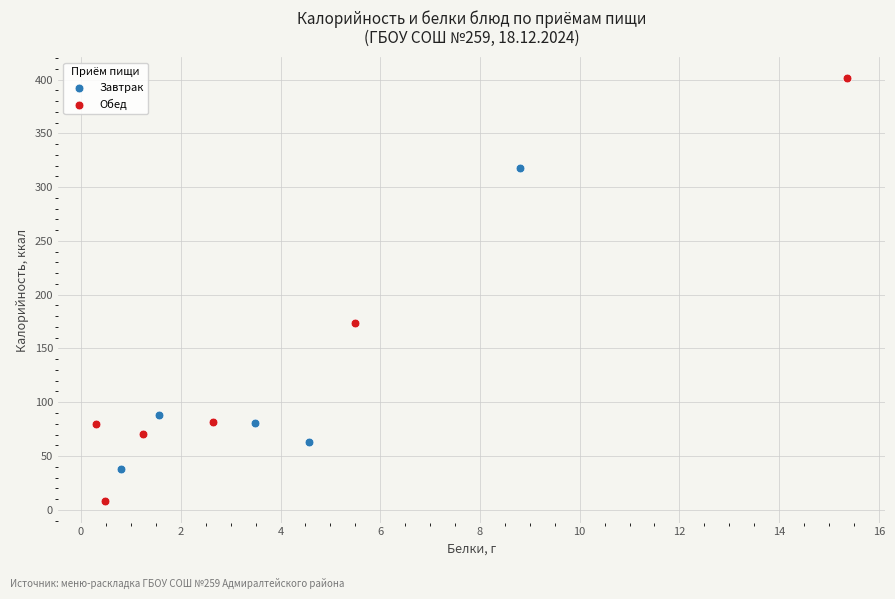

What are all the series names shown in the legend?

Завтрак, Обед